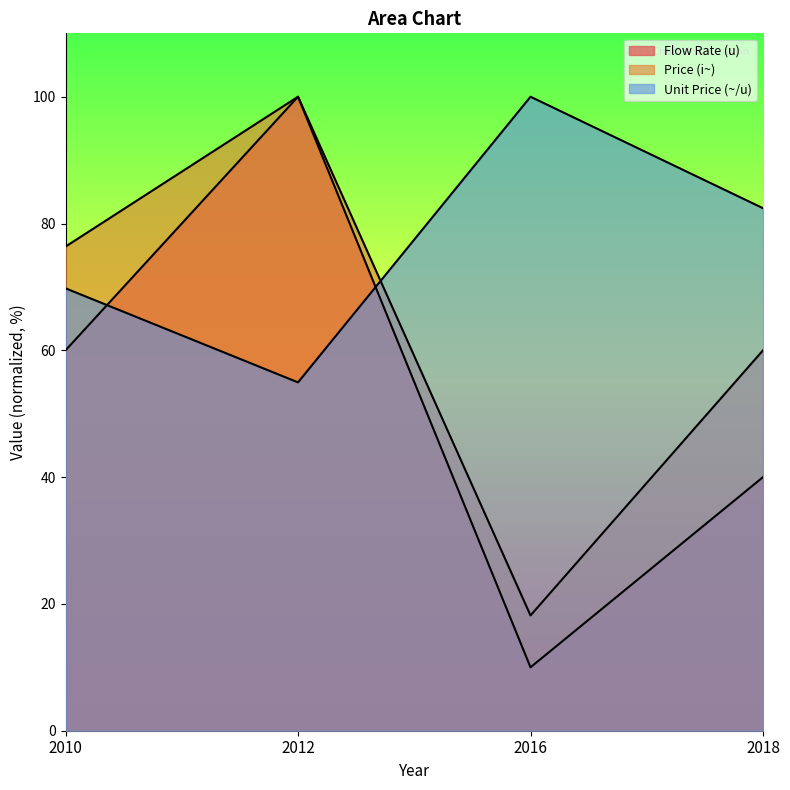

How many lines are shown in the chart?

3